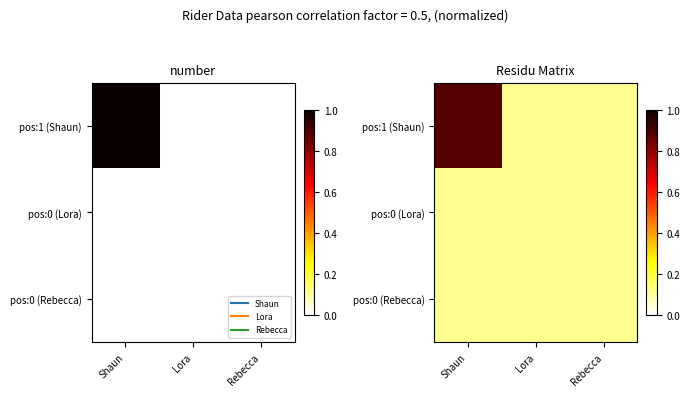

Count the number of data series in this chart.

3